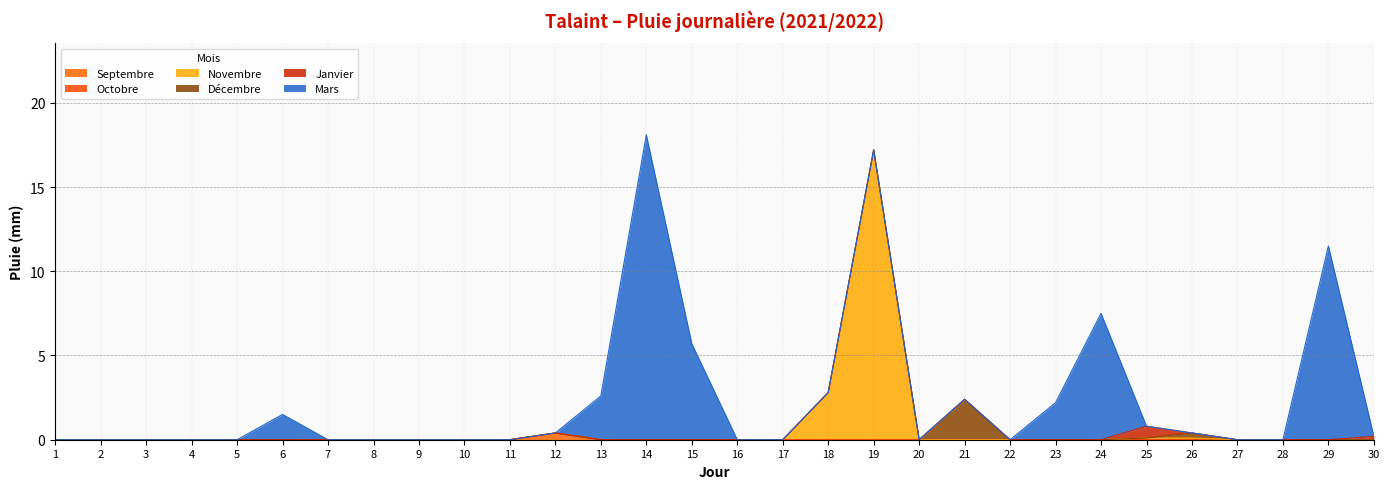

What is the sum of all Novembre values?

20.2